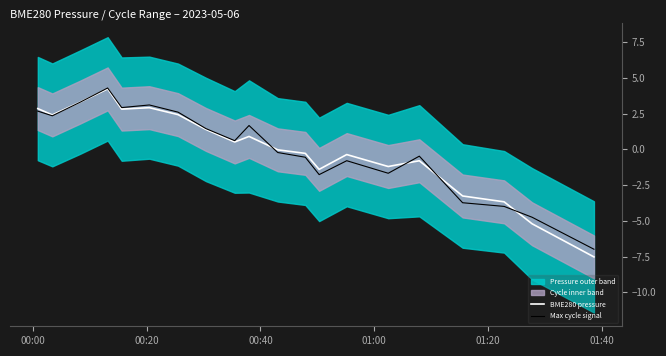

What is the highest value of the Max cycle signal series?

4.3